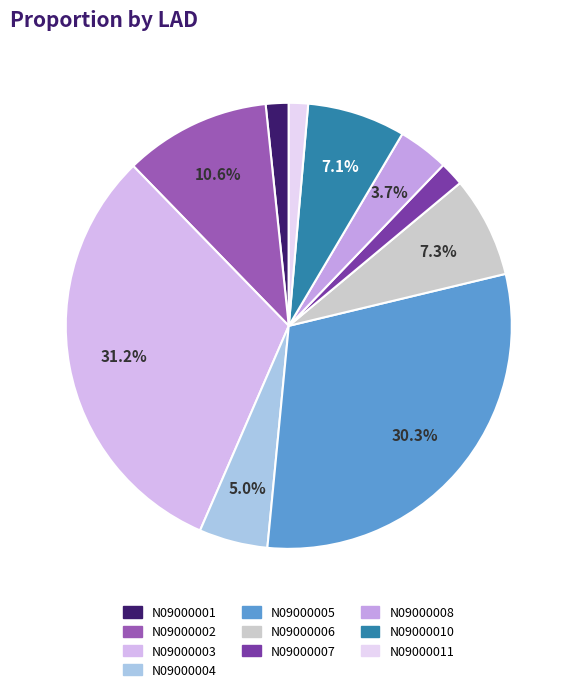

How many slices are in this pie chart?

10